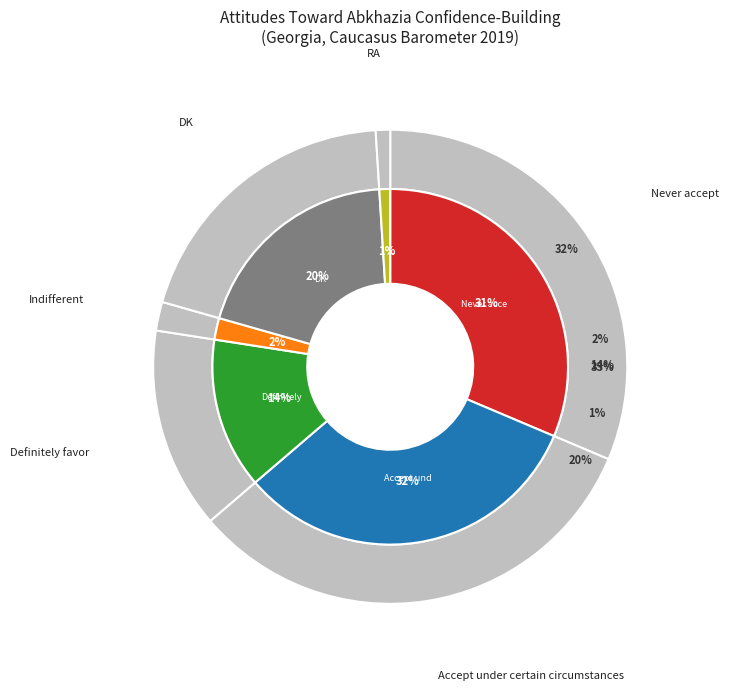

To the nearest percent, what is the difference between the Definitely favor and Accept under certain circumstances slice percentages?

19%